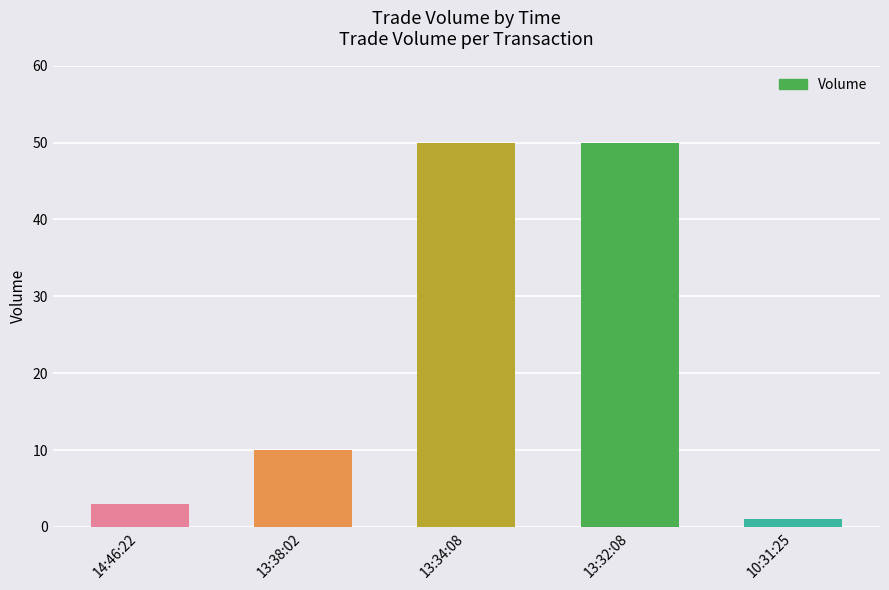

How many data points are less than 10?

2